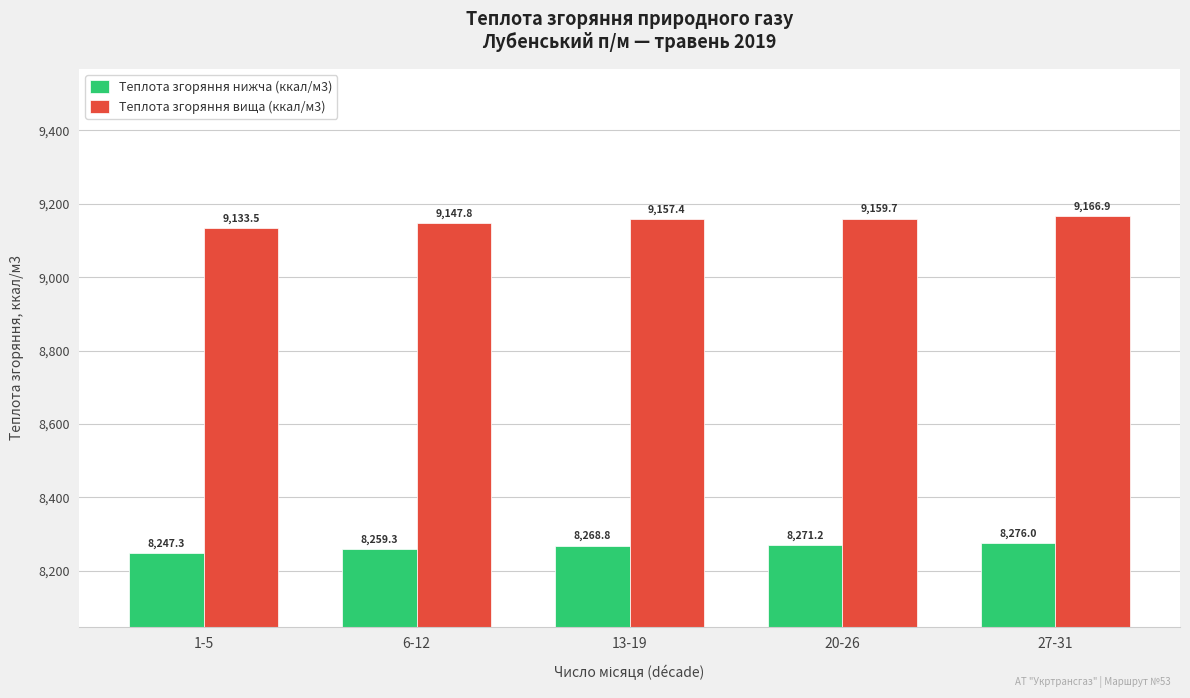

What is the difference between the second highest and minimum values in the Теплота згоряння нижча (ккал/м3) series?

23.9